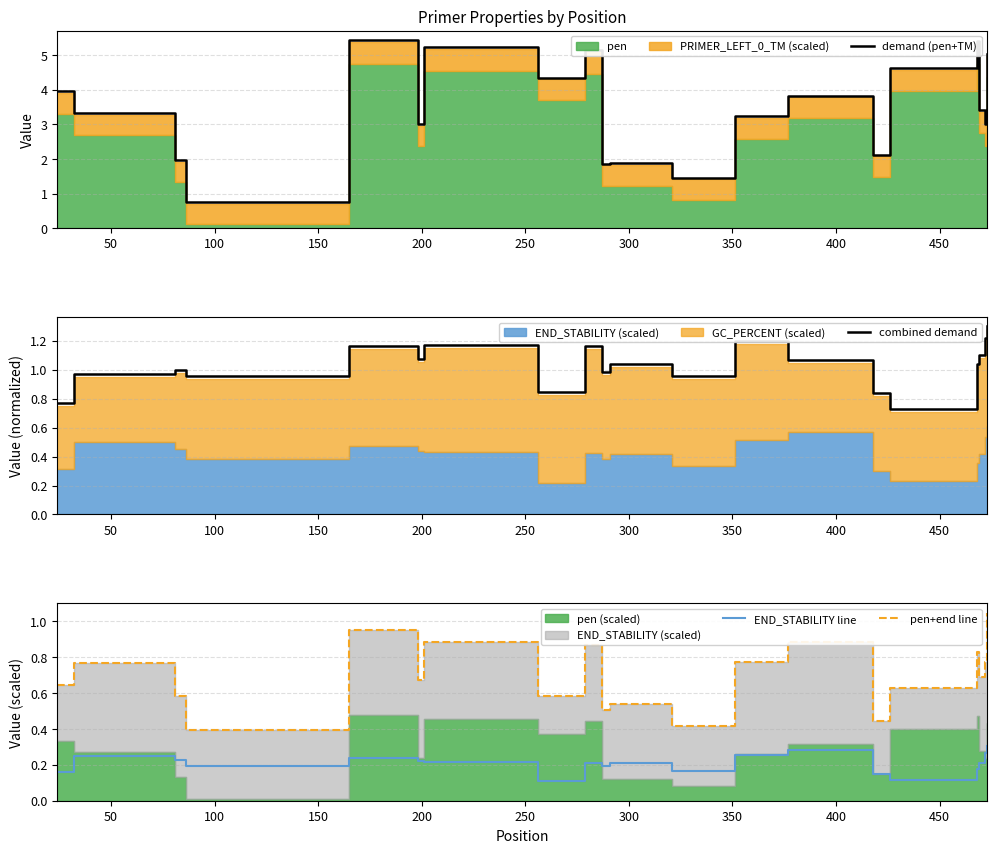

What is the minimum value for pen+end line?

0.4